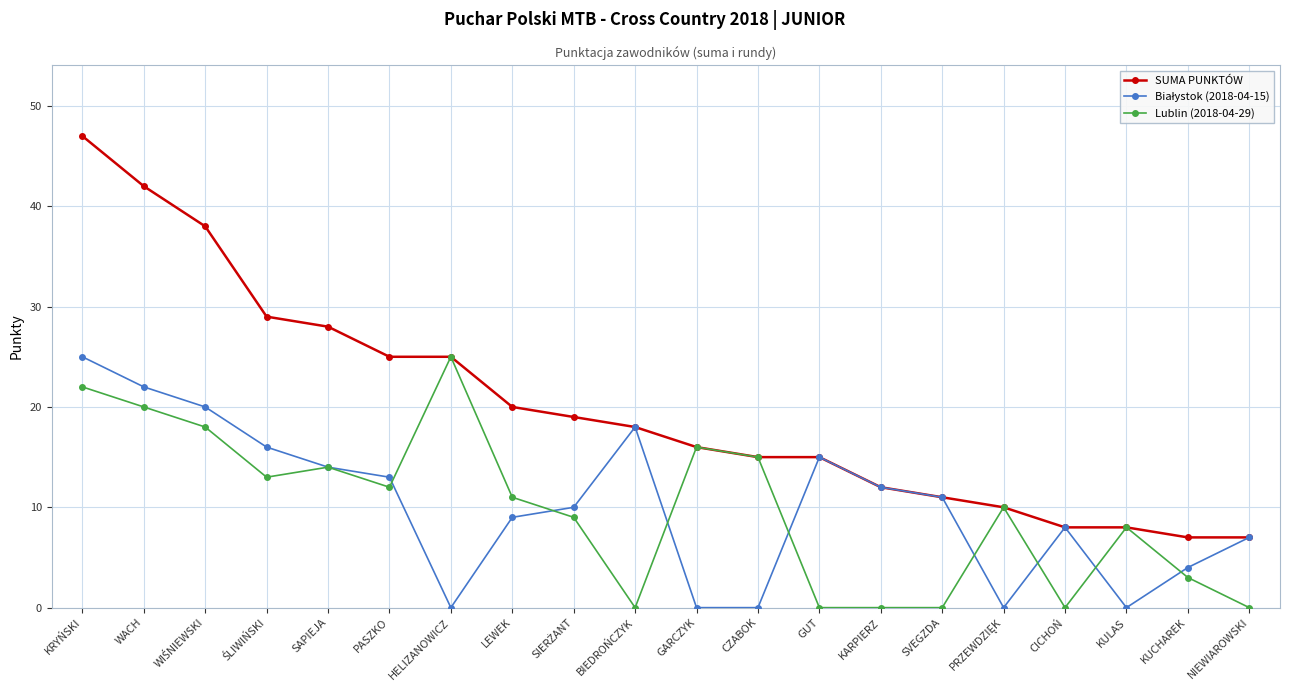

What value does the SUMA PUNKTÓW series have at BIEDROŃCZYK, to the nearest 5?

20